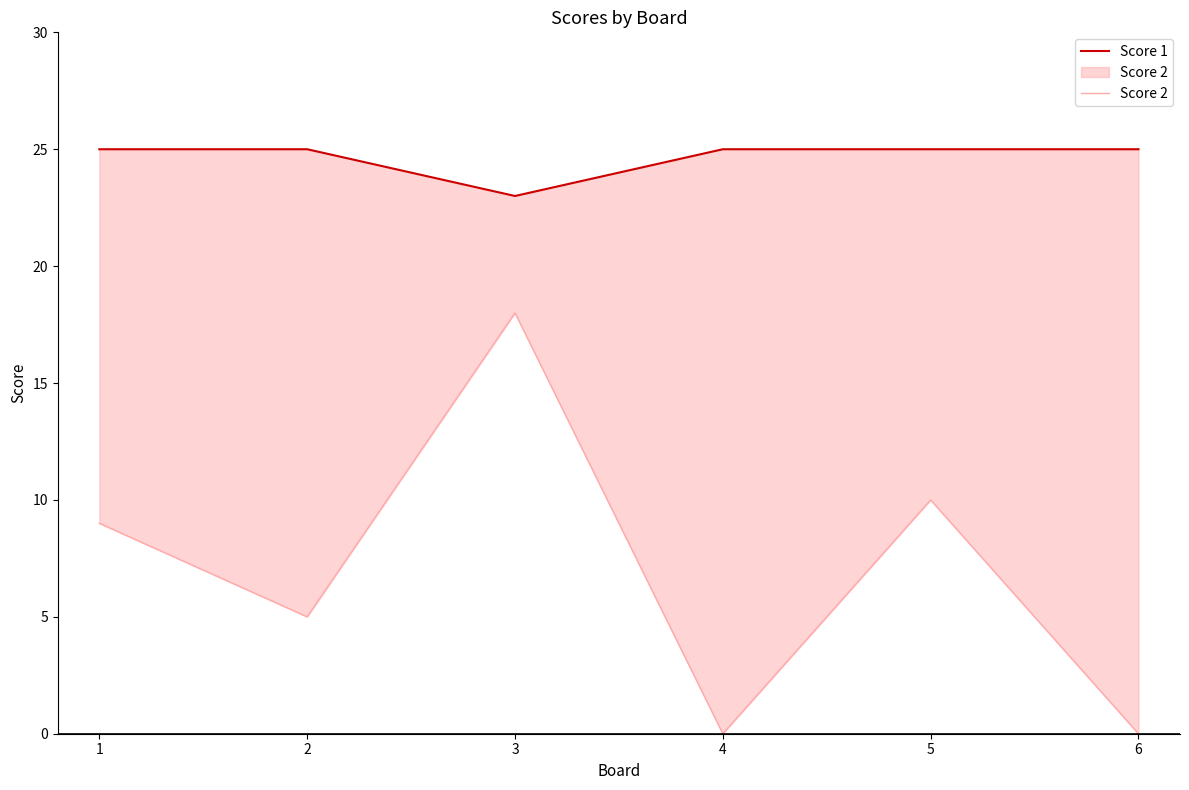

What are all the series names shown in the legend?

Score 1, Score 2